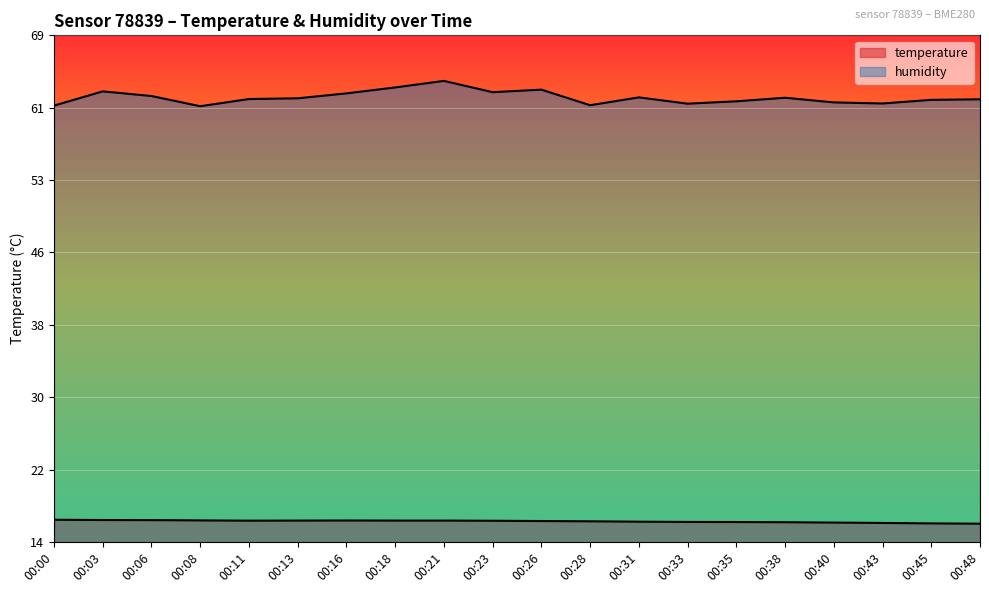

Rank the series at 00:18 from highest to lowest value.

humidity, temperature